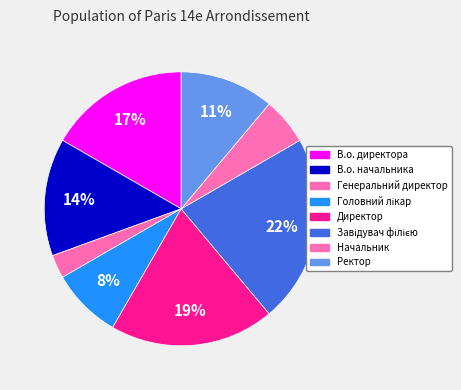

What percentage is the Завідувач філією slice, to the nearest percent?

22%